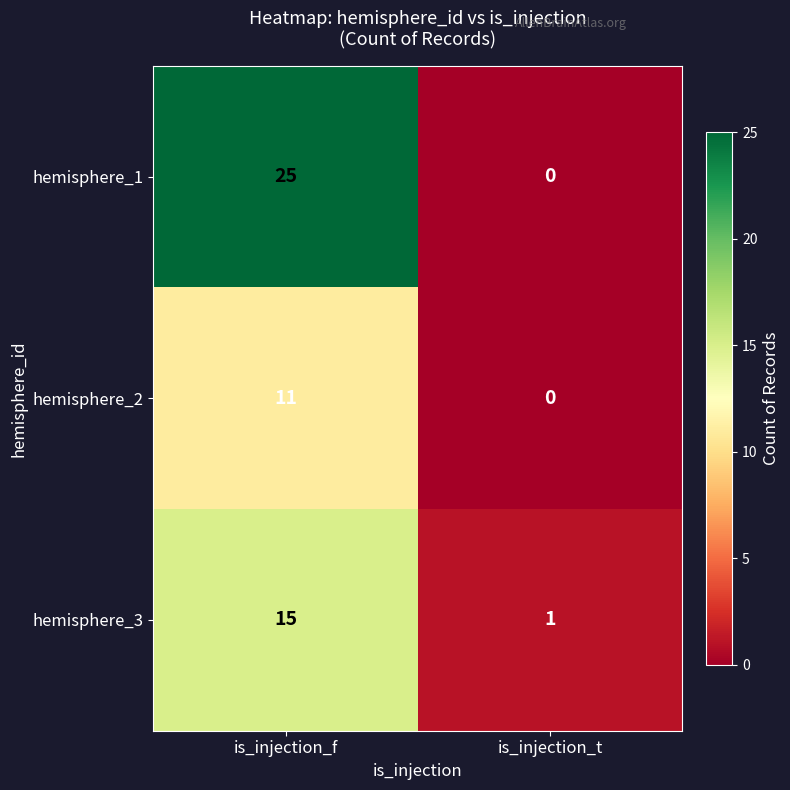

At which category is the sum across all series the highest?

is_injection_f